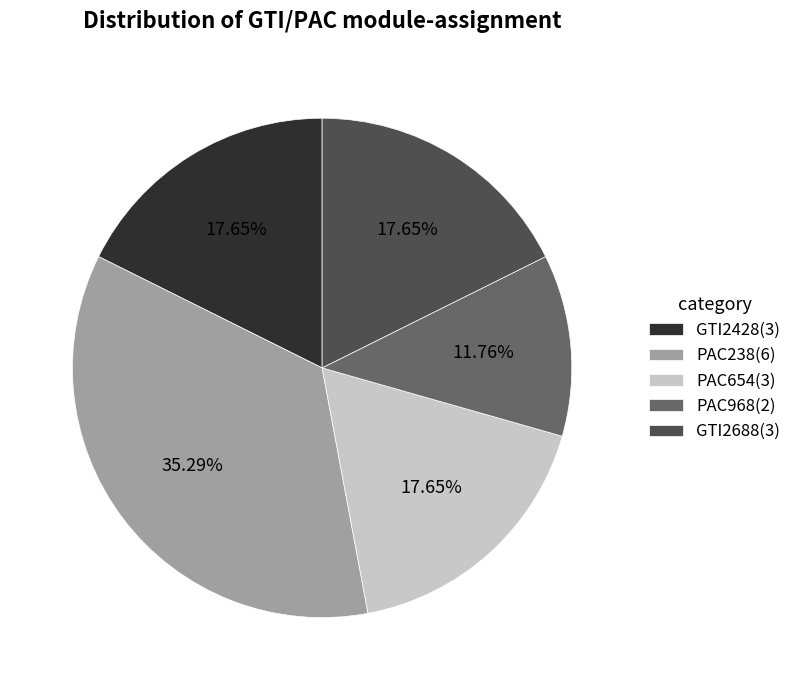

Does any single category account for the majority?

No